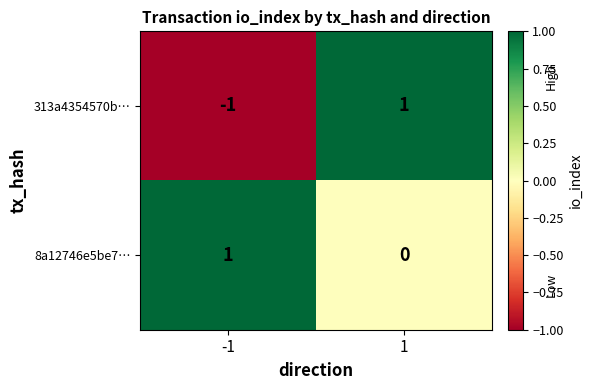

Reading right to left, transcribe all the data shown in this chart.

313a4354570b…: 1=1	-1=-1
8a12746e5be7…: 1=0	-1=1